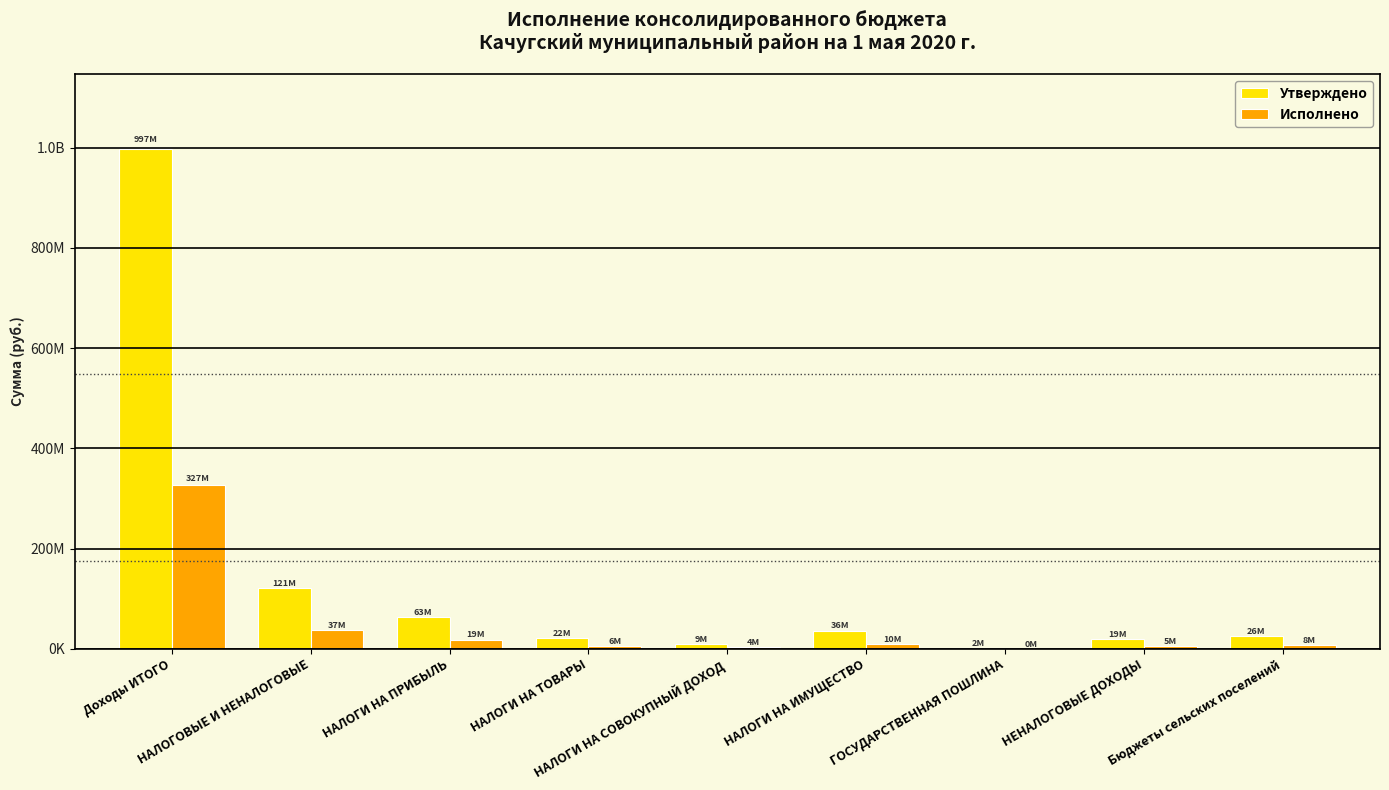

What is the difference between the Утверждено values at НАЛОГИ НА СОВОКУПНЫЙ ДОХОД and Бюджеты сельских поселений?

16485927.1